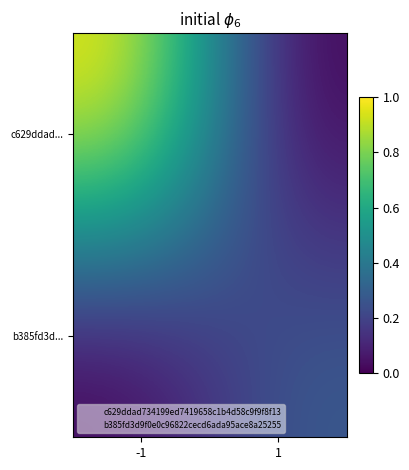

How many distinct data groups are displayed?

2